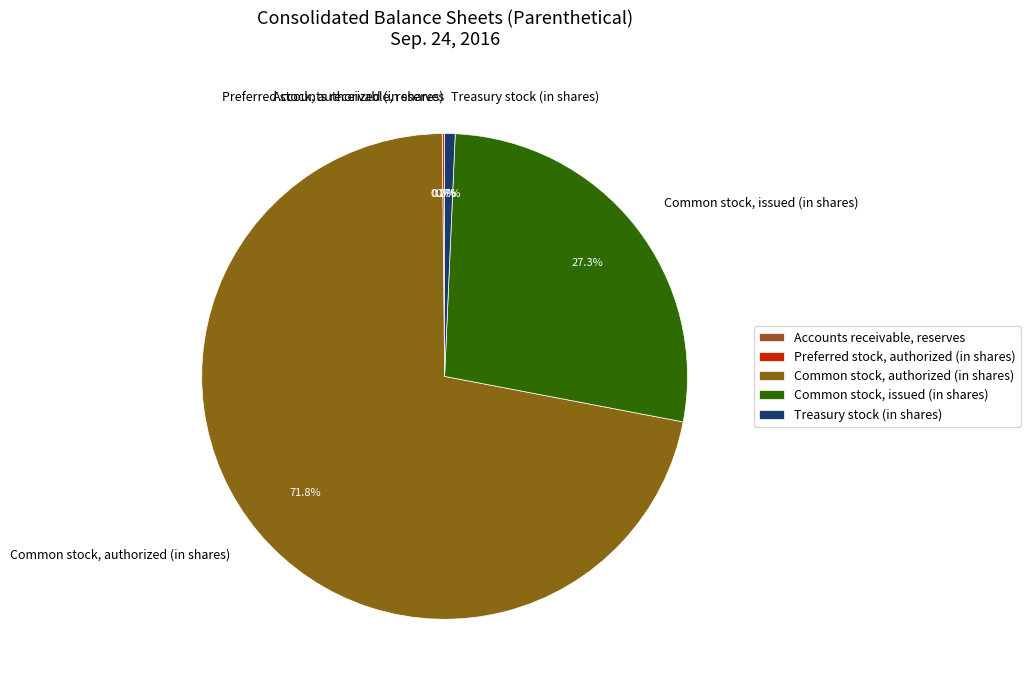

Do Common stock, issued (in shares) and Treasury stock (in shares) together represent more than half of the pie?

Yes